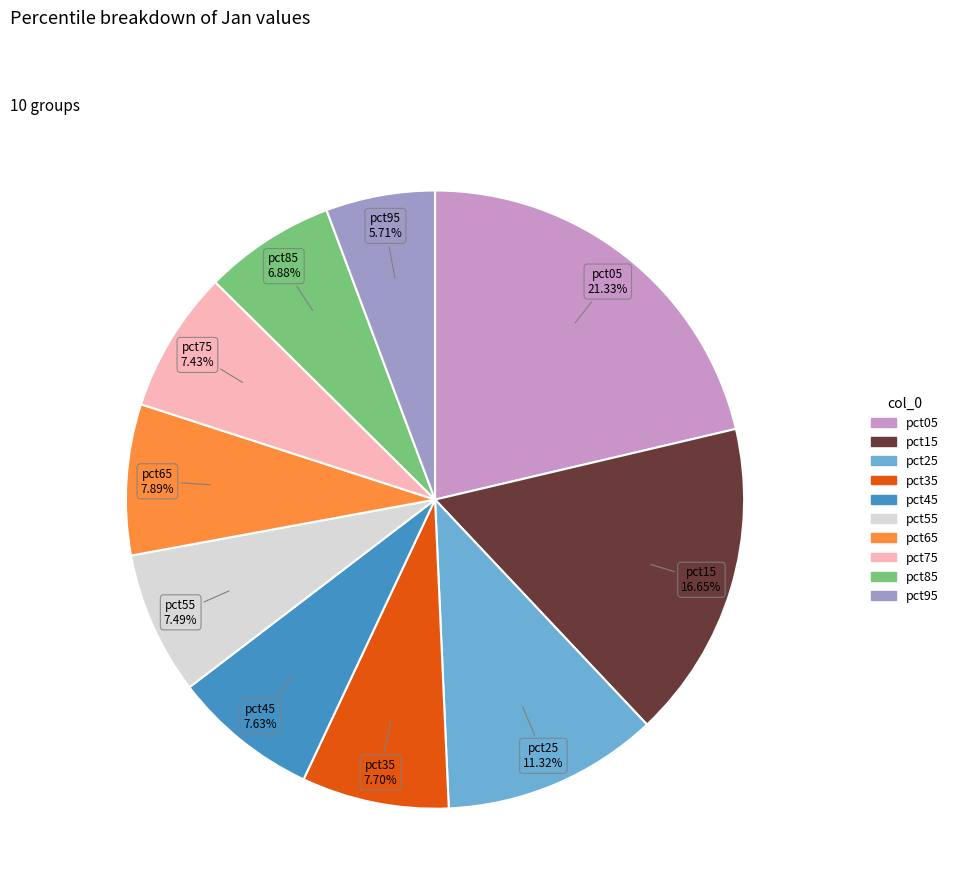

How many segments does this pie chart have?

10